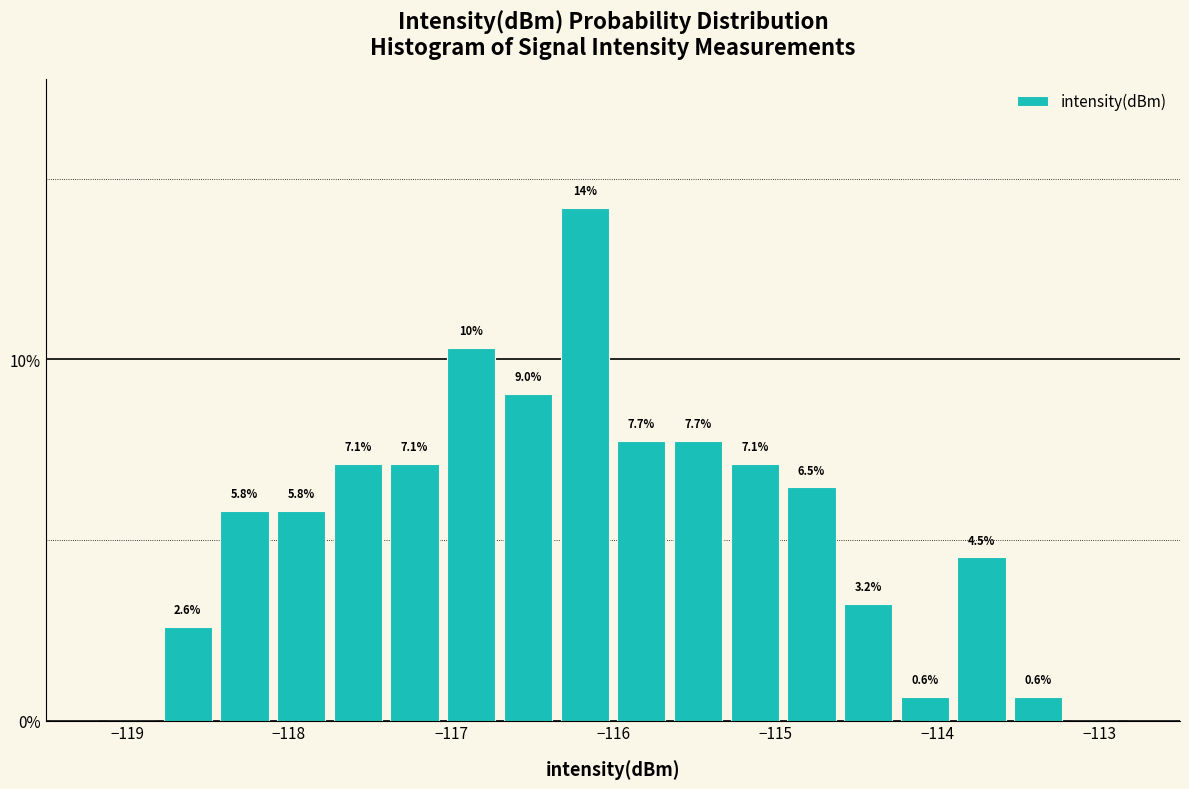

Read against the x-axis, roughly where is the centre of the tallest bar?

-116.2